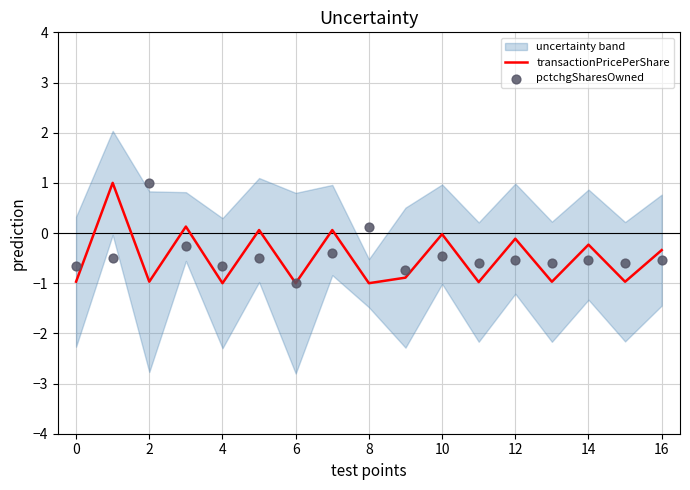

True or false: transactionPricePerShare has a value of -0.1 at 16.

False